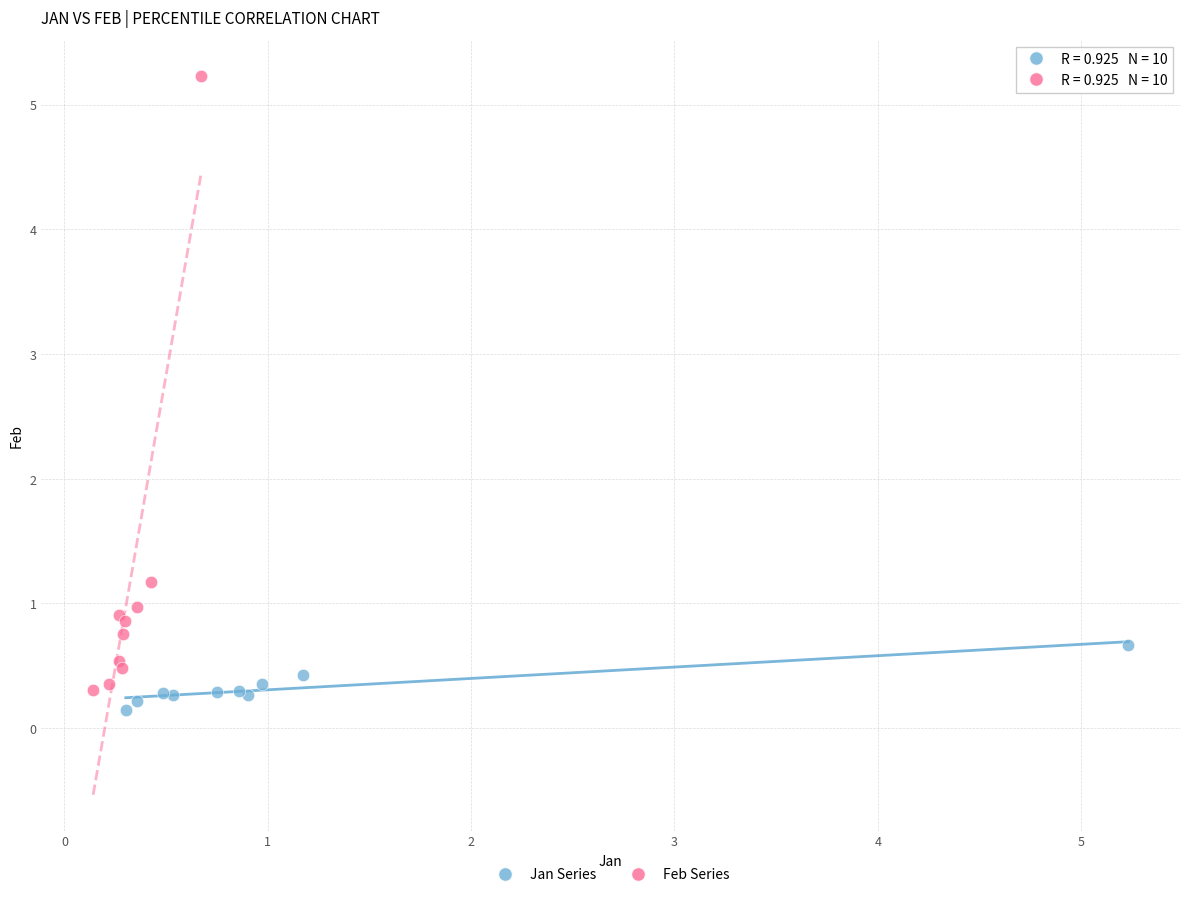

Which series has the widest spread of Y values?

Feb Series